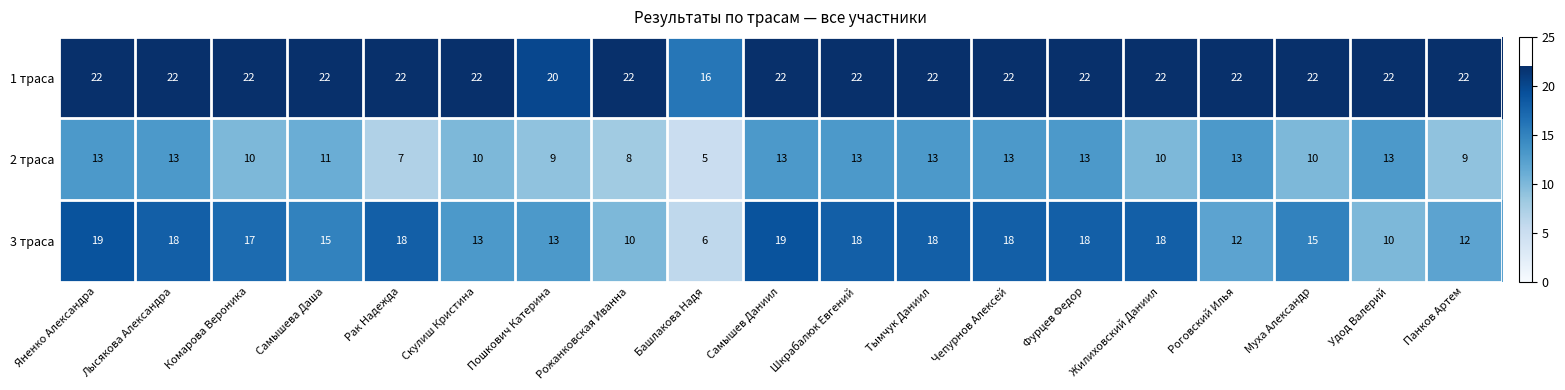

Which series has the widest spread of values?

3 траса